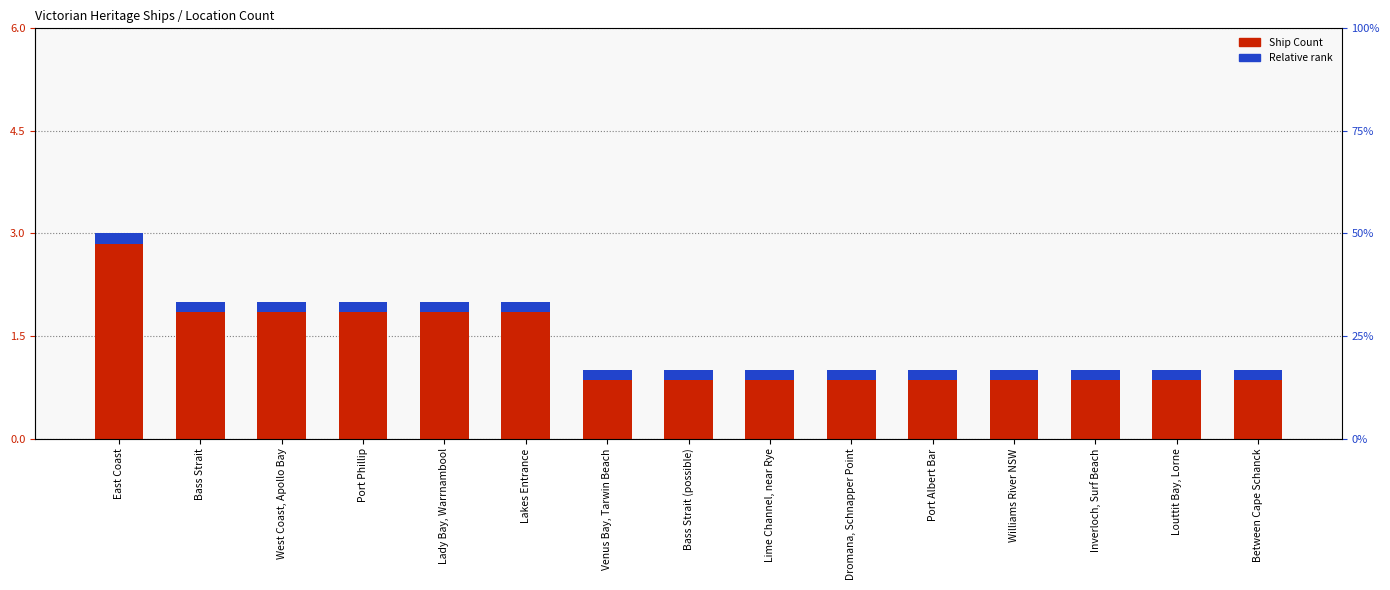

At which category does the chart reach its peak across all series?

East Coast